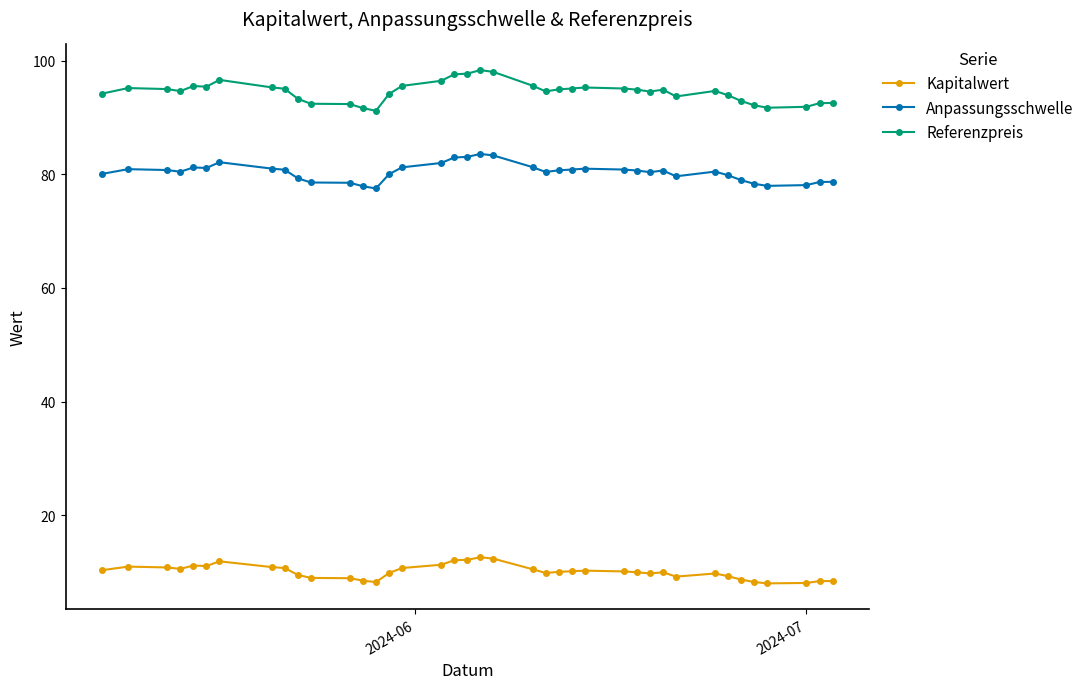

Rank the series by their average value, from lowest to highest.

Kapitalwert, Anpassungsschwelle, Referenzpreis